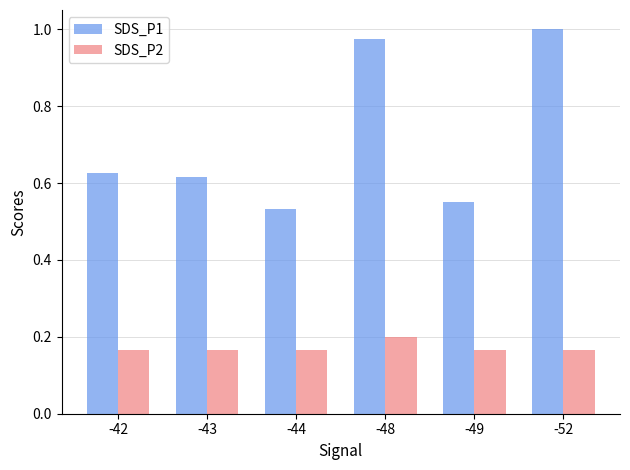

Which label corresponds to the largest value in the chart?

-52